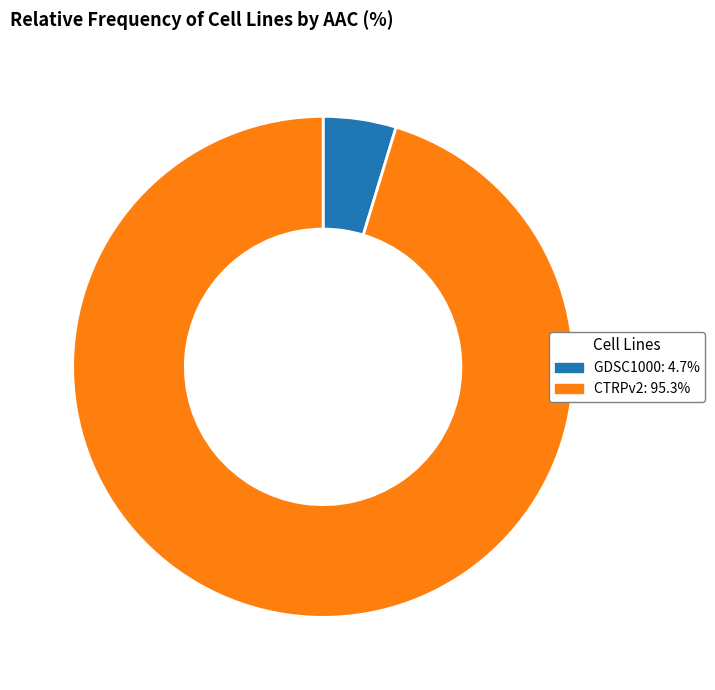

Combined, do CTRPv2 and GDSC1000 account for over 50%?

Yes